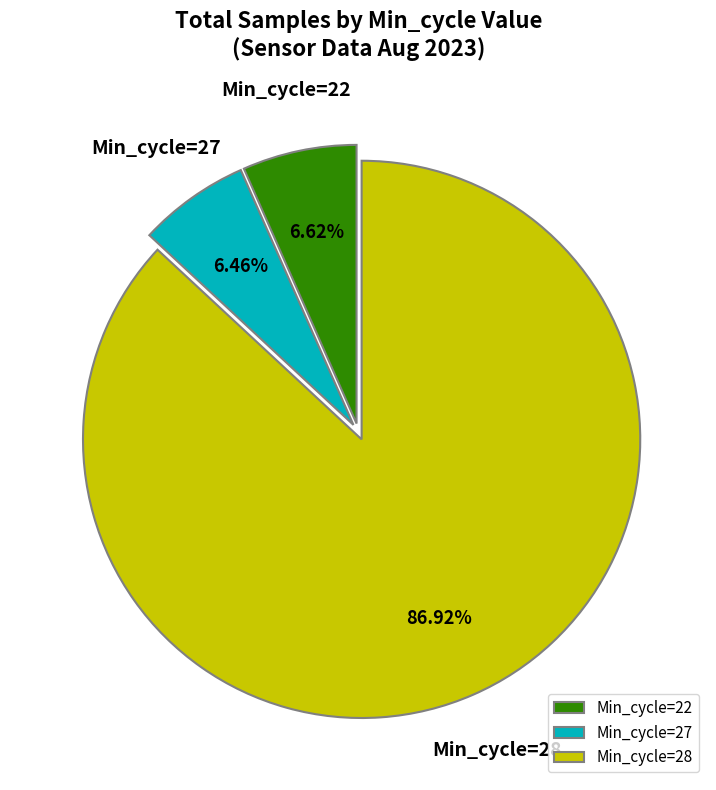

Is there any slice that represents more than half of the pie?

Yes